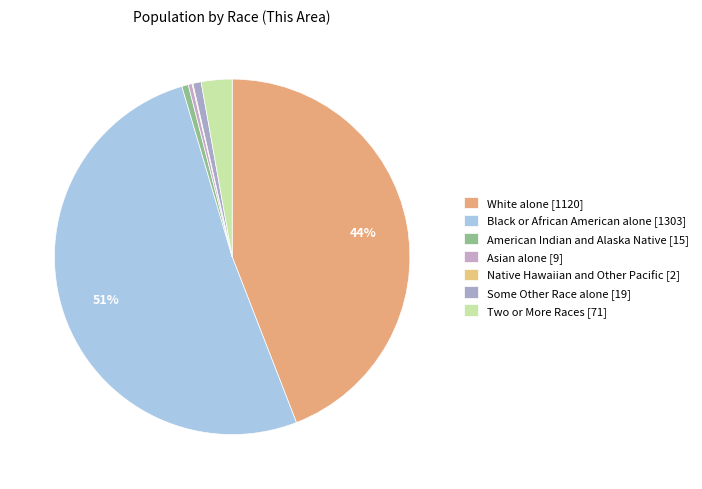

To the nearest percent, what is the difference between the largest and smallest slice percentages?

51%